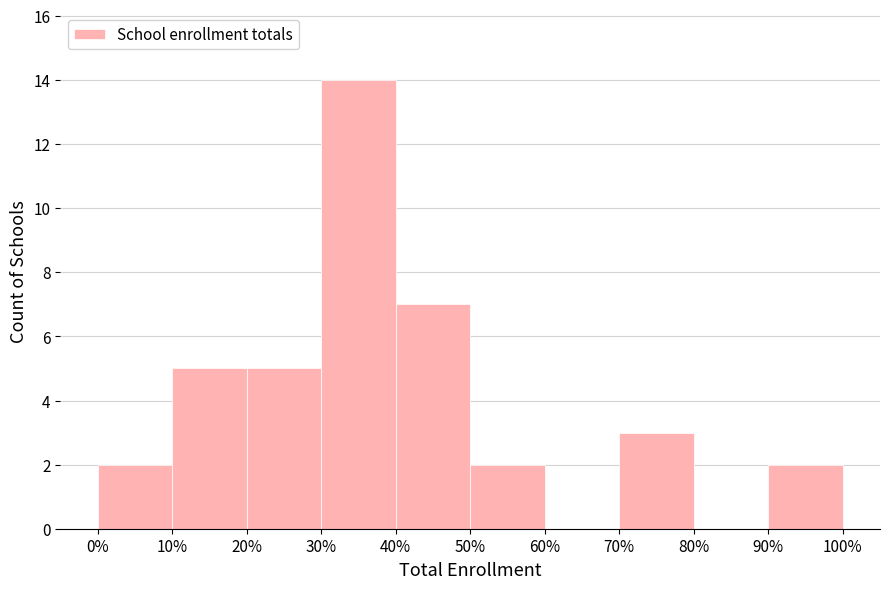

Reading left to right, transcribe all the data shown in this chart.

0%=2	10%=5	20%=5	30%=14	40%=7	50%=2	60%=0	70%=3	80%=0	90%=2